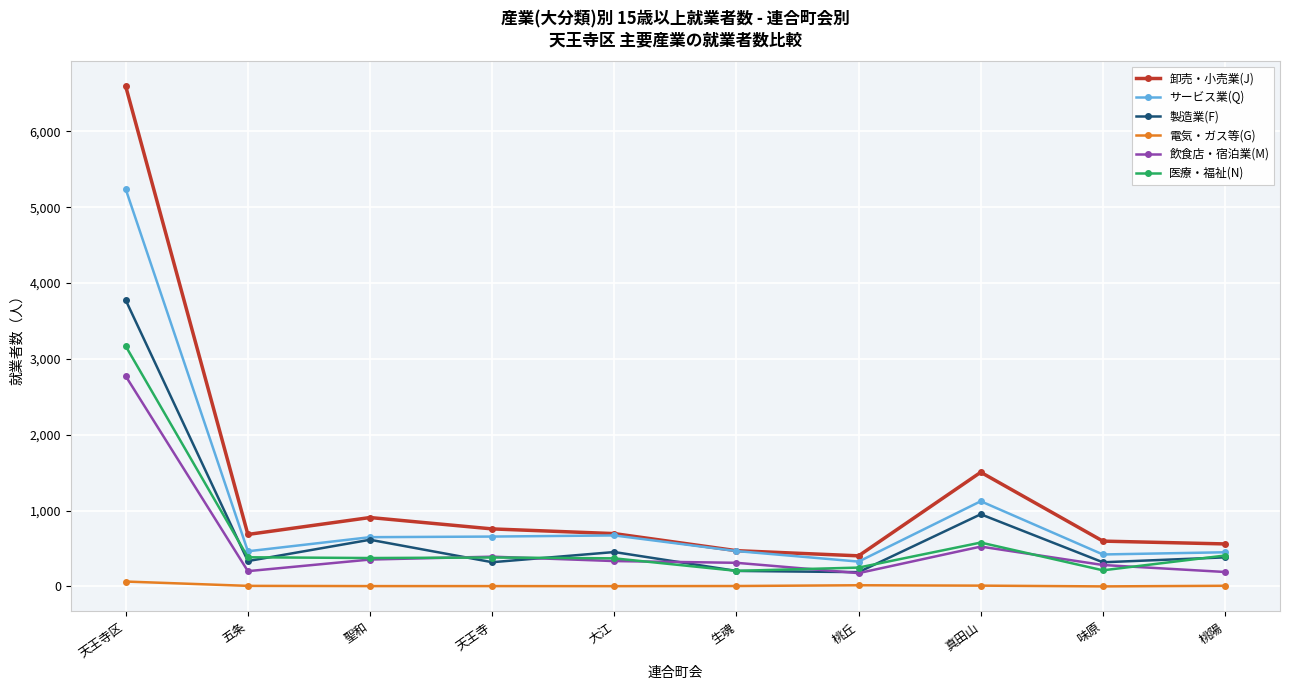

Is this an area chart (filled region under the line)?

No